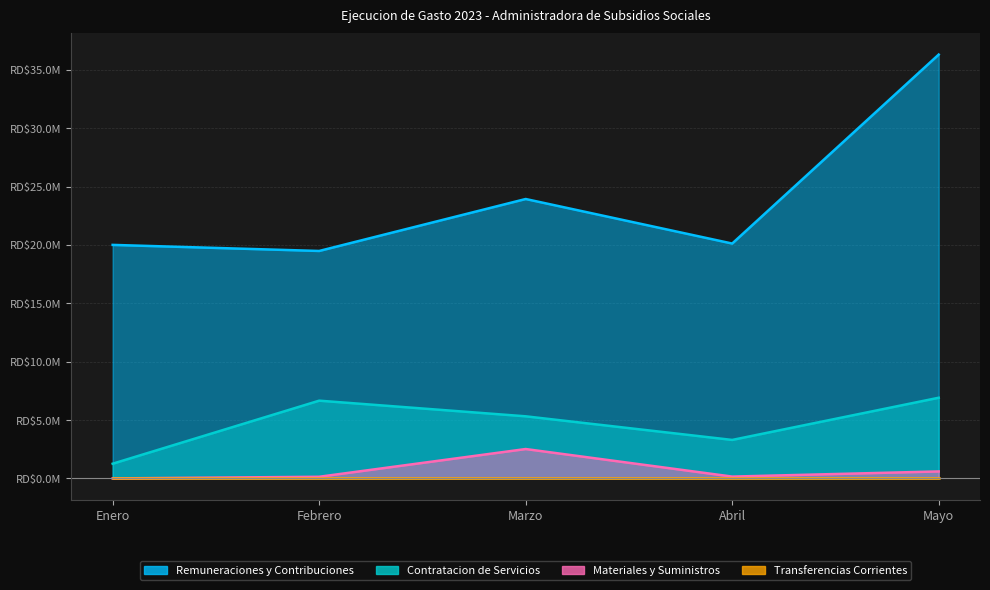

What is the average value of the Materiales y Suministros series?

682461.5